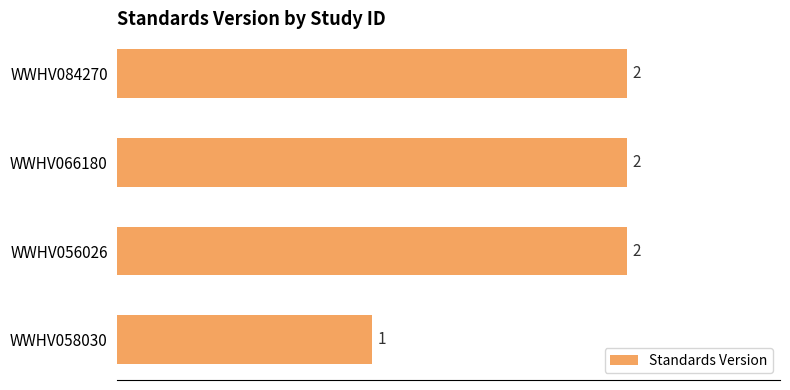

What is the label of the 2nd bar from the top?

WWHV066180